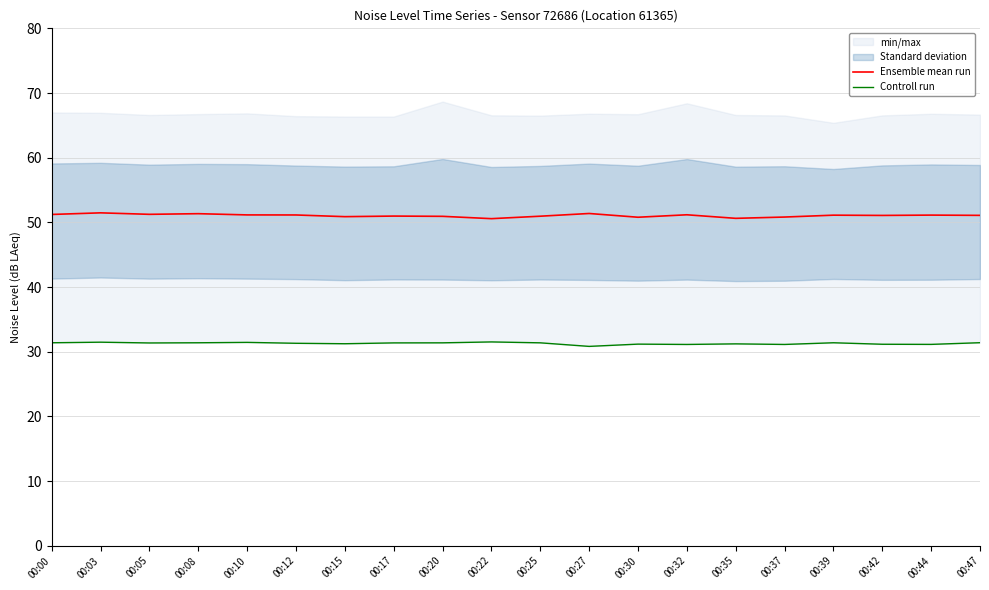

At which category does the chart reach its peak across all series?

00:03